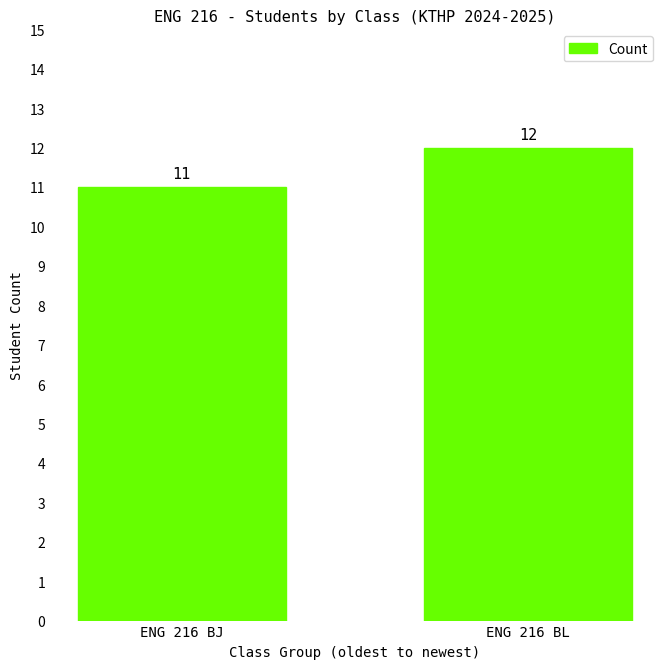

True or false: the data shows 16 at ENG 216 BL.

False